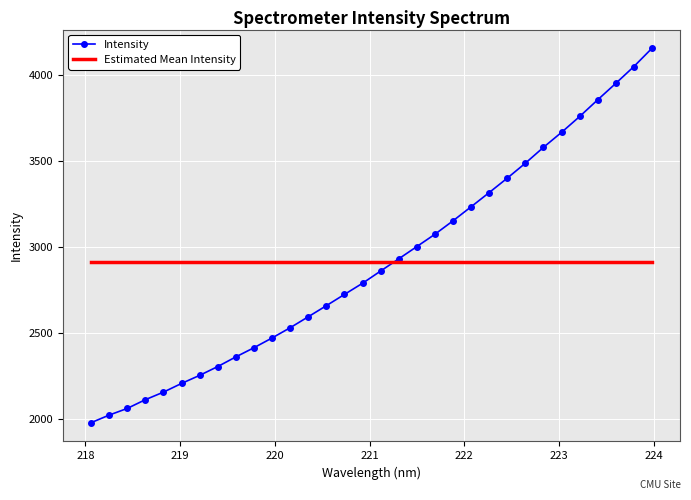

Which series has the largest range (max minus min)?

Intensity